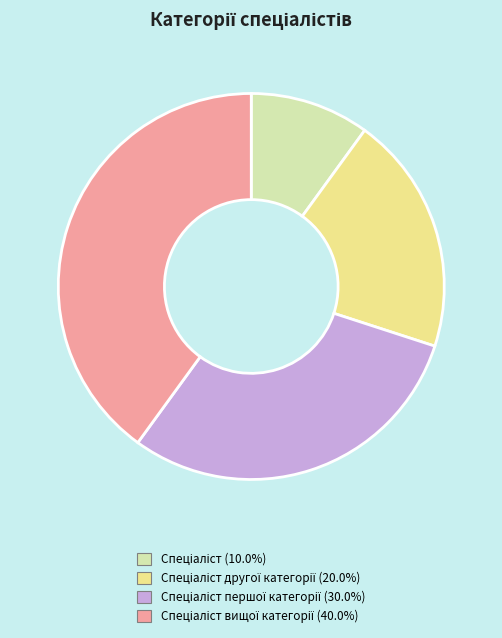

Does any single category account for the majority?

No